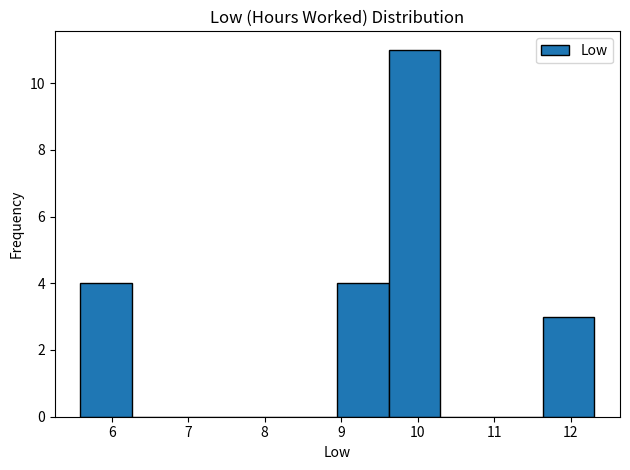

Reading left to right, list every bar in this chart as the range it spans on the x-axis followed by its height. Neither the bar edges nor the heights are printed on the chart, so give them approximately, as read against the axes.

5.6 to 6.3: 4
6.3 to 6.9: 0
6.9 to 7.6: 0
7.6 to 8.3: 0
8.3 to 9.0: 0
9.0 to 9.6: 4
9.6 to 10.3: 11
10.3 to 11.0: 0
11.0 to 11.6: 0
11.6 to 12.3: 3